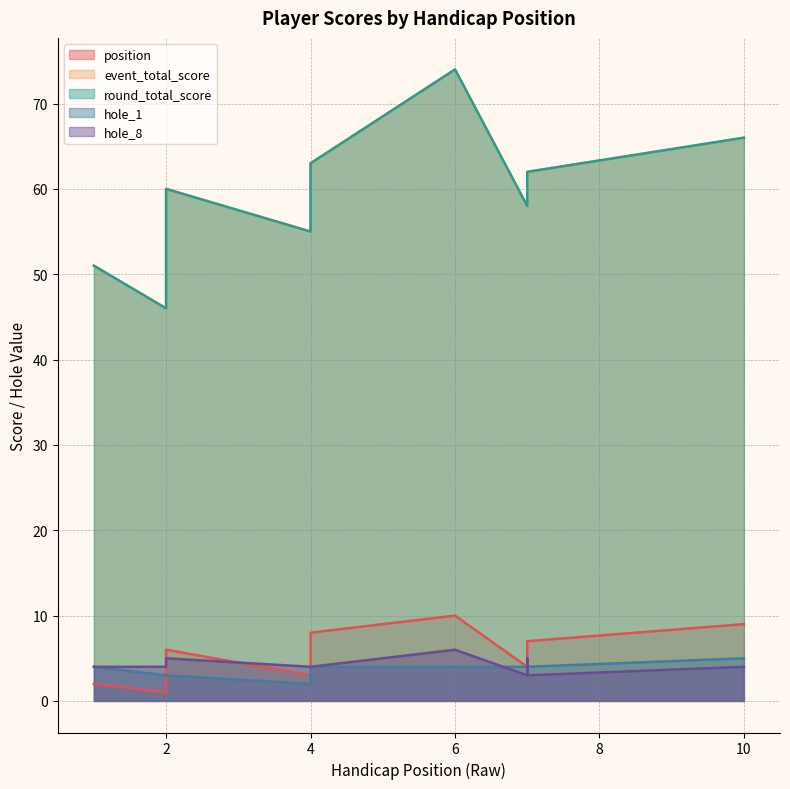

What is the difference between the position values at 7 and 4?

4